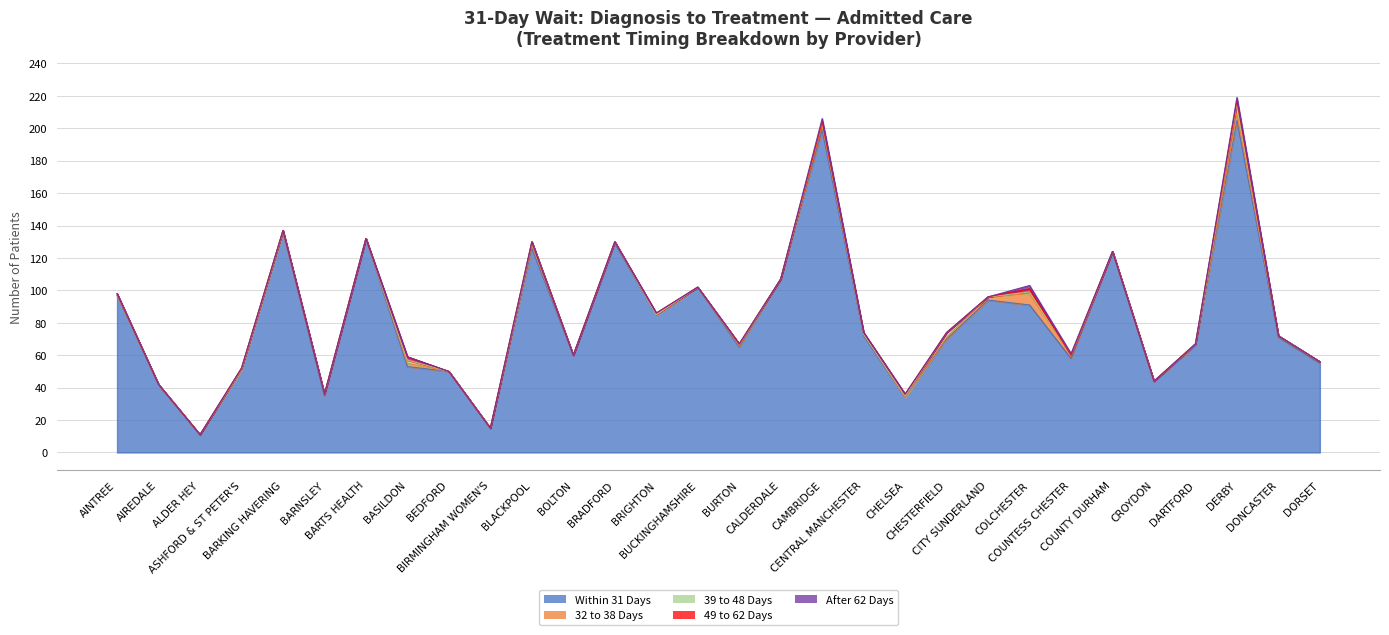

Reading left to right, what are all the values shown in this chart?

Within 31 Days: 97	42	11	51	136	35	132	53	50	15	126	60	129	85	102	65	107	199	72	34	70	94	91	58	124	44	66	205	71	55
32 to 38 Days: 0	0	0	0	0	1	0	2	0	0	2	0	1	0	0	1	0	3	1	0	1	2	7	2	0	0	1	4	1	1
39 to 48 Days: 1	0	0	1	1	0	0	2	0	0	2	0	0	0	0	1	0	2	0	1	3	0	1	0	0	0	0	6	0	0
49 to 62 Days: 0	0	0	0	0	0	0	2	0	0	0	0	0	1	0	0	0	0	1	1	0	0	2	0	0	0	0	2	0	0
After 62 Days: 0	0	0	0	0	0	0	0	0	0	0	0	0	0	0	0	0	2	0	0	0	0	2	1	0	0	0	2	0	0